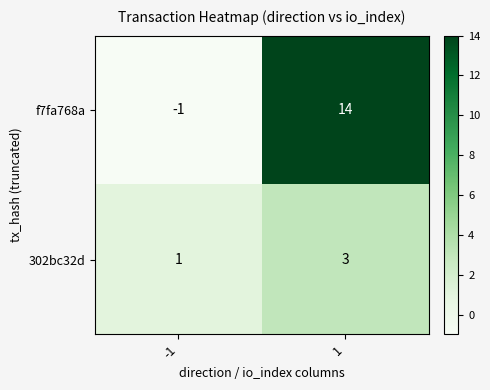

What is the difference between the maximum and minimum values in the f7fa768a series?

15